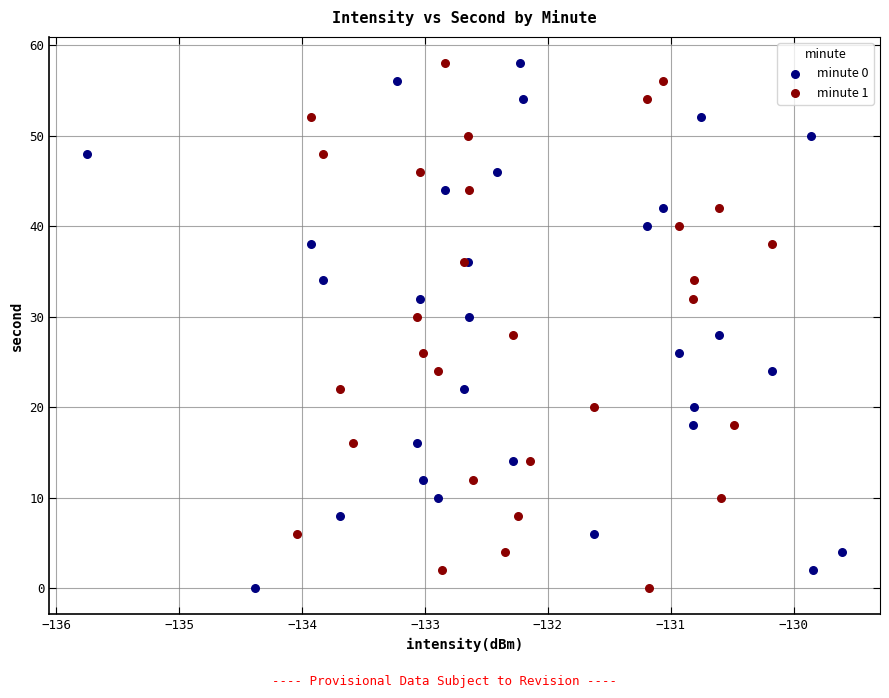

What are all the series names shown in the legend?

minute 0, minute 1